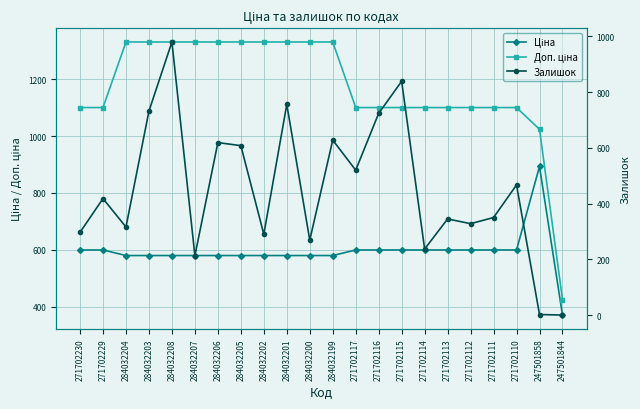

Reading right to left, extract all data points from this chart.

Ціна: 371.3	893.3	599.9	599.9	599.9	599.9	599.9	599.9	599.9	599.9	580.4	580.4	580.4	580.4	580.4	580.4	580.4	580.4	580.4	580.4	599.9	599.9
Доп. ціна: 426.0	1023.7	1100.0	1100.0	1100.0	1100.0	1100.0	1100.0	1100.0	1100.0	1330.3	1330.3	1330.3	1330.3	1330.3	1330.3	1330.3	1330.3	1330.3	1330.3	1100.0	1100.0
Залишок: 0.0	2.0	467.0	350.0	328.0	345.0	237.0	839.0	724.0	520.0	628.0	269.0	756.0	290.0	608.0	619.0	213.0	980.0	732.0	316.0	418.0	297.0